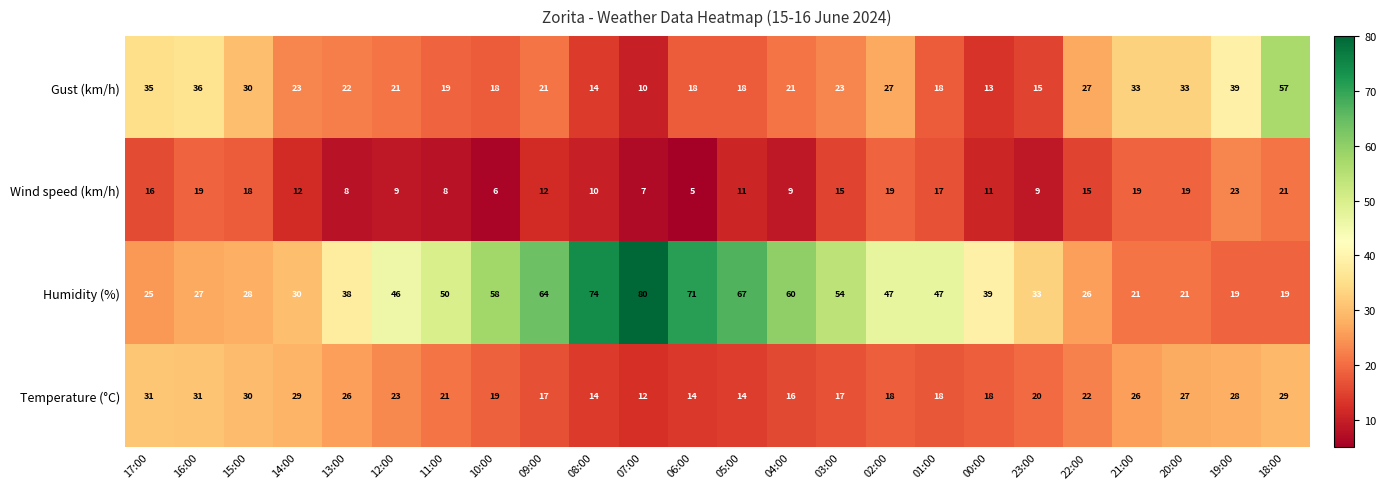

Which series changed the most between 16:00 and 14:00?

Gust (km/h)